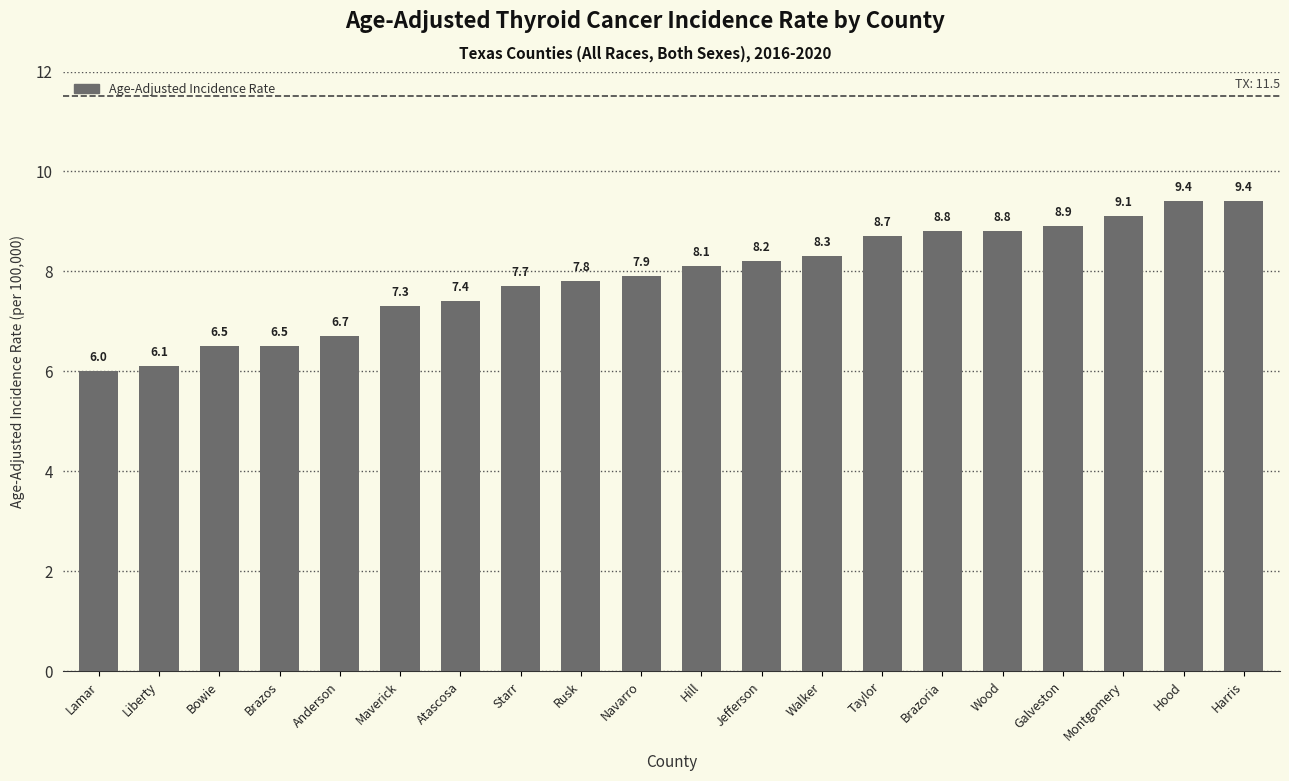

What is the maximum value shown in the chart?

9.4